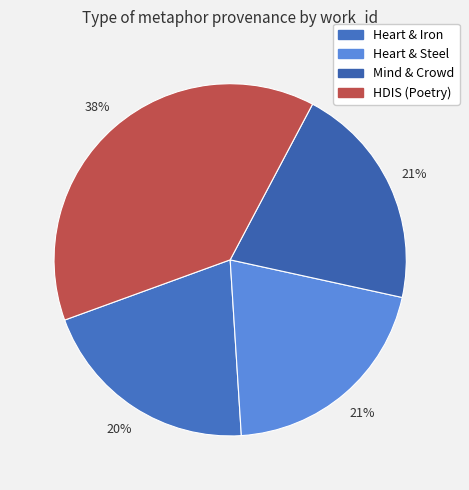

Rank the categories by value from highest to lowest.

HDIS (Poetry), Searching "mind" and "crowd" in HDIS, Searching "heart" and "steel" in HDIS, Searching "heart" and "iron" in HDIS